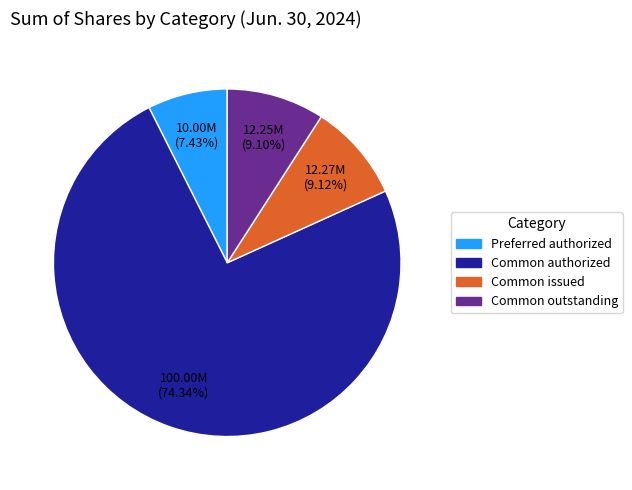

Is the sum of Common issued and Preferred authorized greater than half?

No